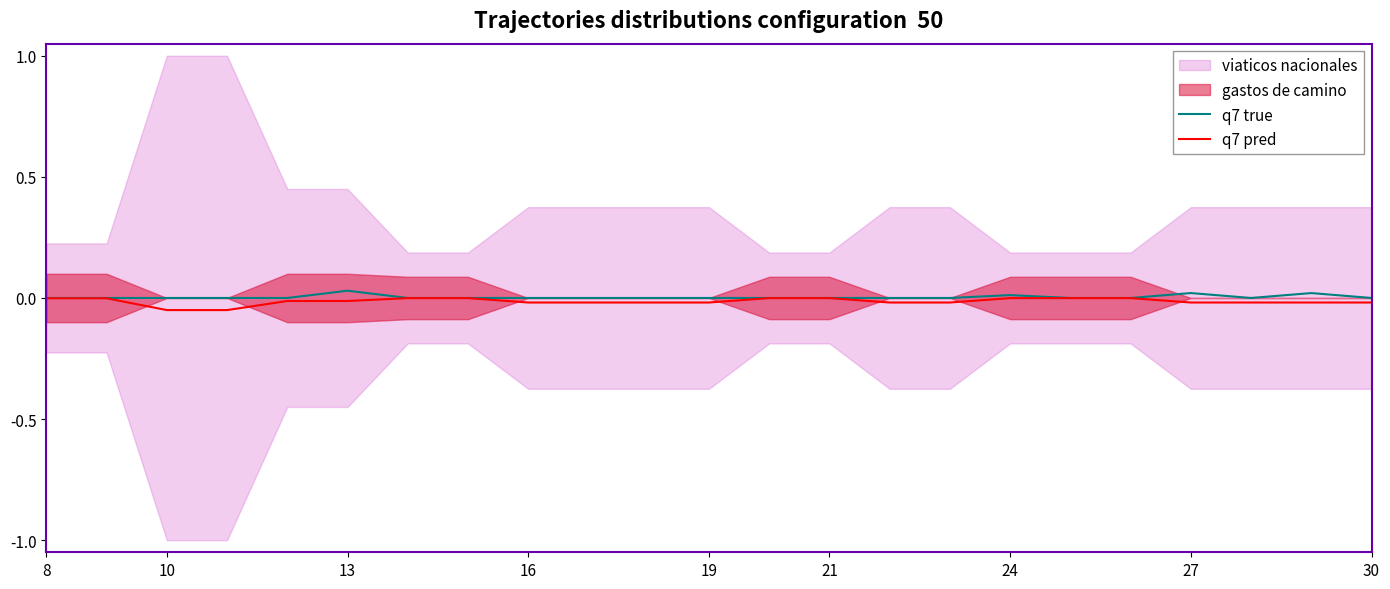

Is it true that q7 true equals 0.0 at 21?

True